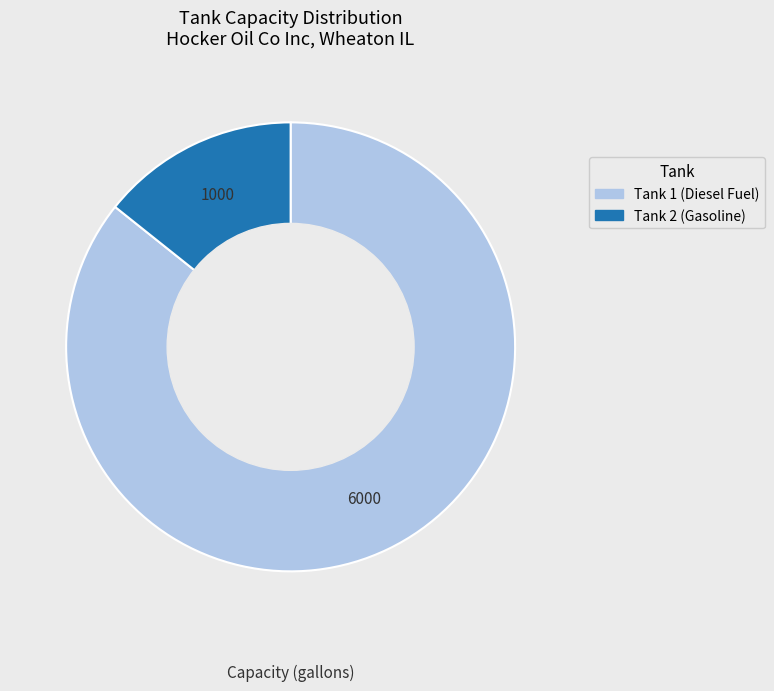

Does Tank 2 (Gasoline) represent more than half of the total?

No